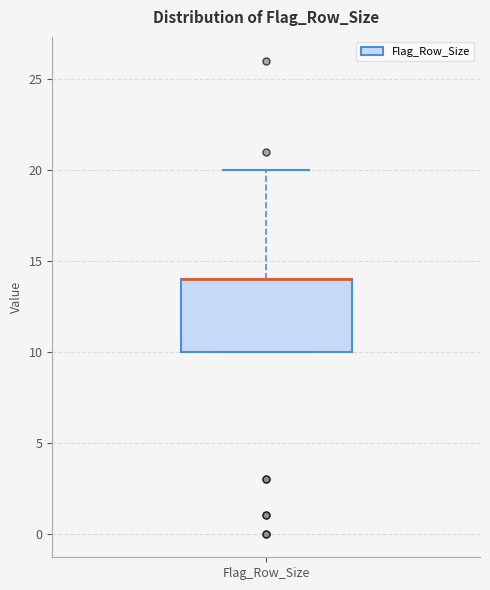

Transcribe this box plot: give where the median line is, the range the box spans, and where the two whiskers end, as read against the y-axis. The values are not printed on the chart, so give them approximately, as read against the axis.

median 14 (drawn on the box's upper edge), box 10 to 14, whiskers 10 to 20